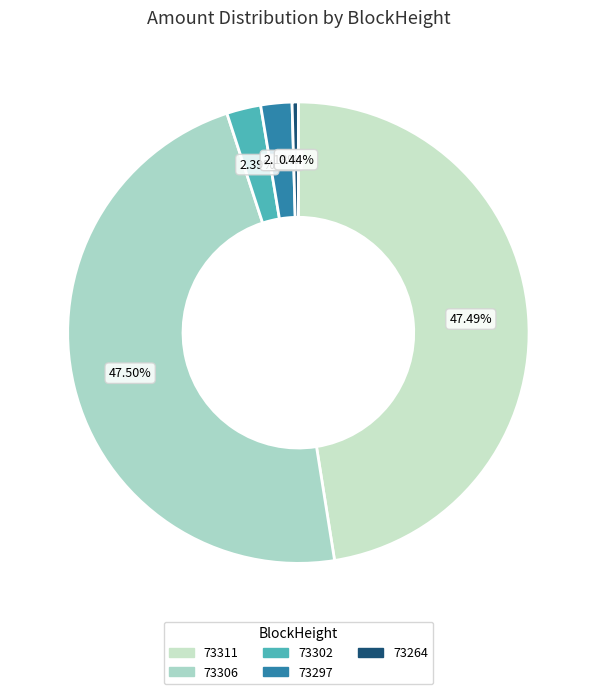

What percentage is NOT represented by 73297?

97.8%